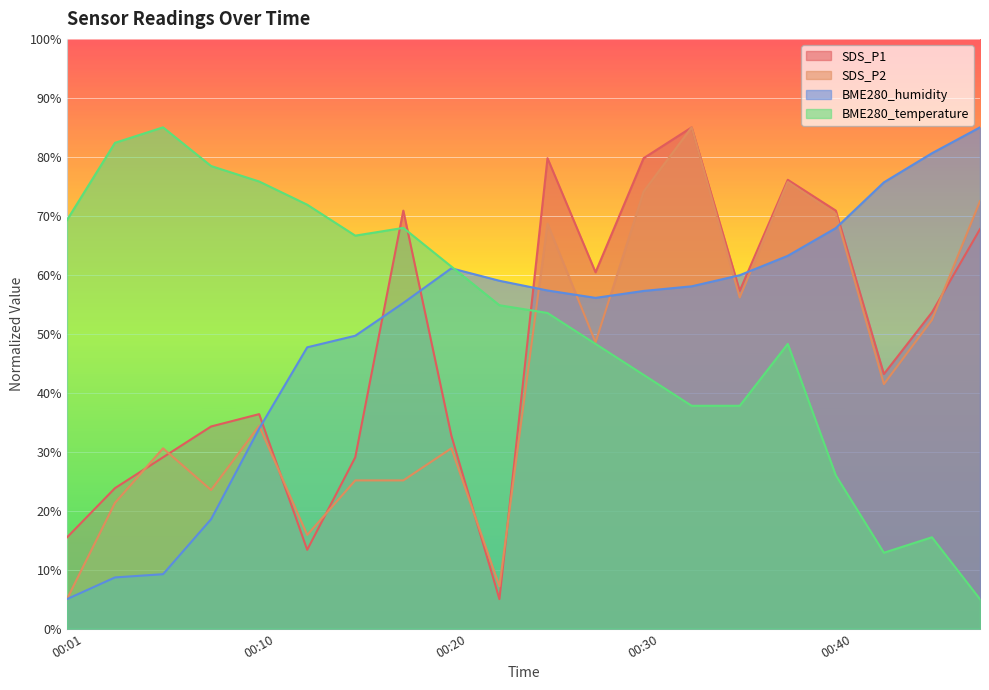

How many values in the BME280_humidity series exceed 57?

11